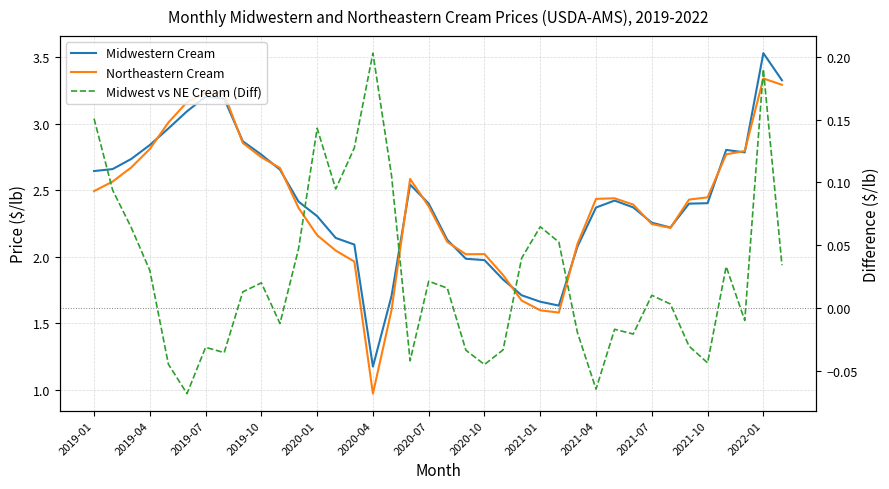

Which series has the largest total across all categories?

Midwestern Cream